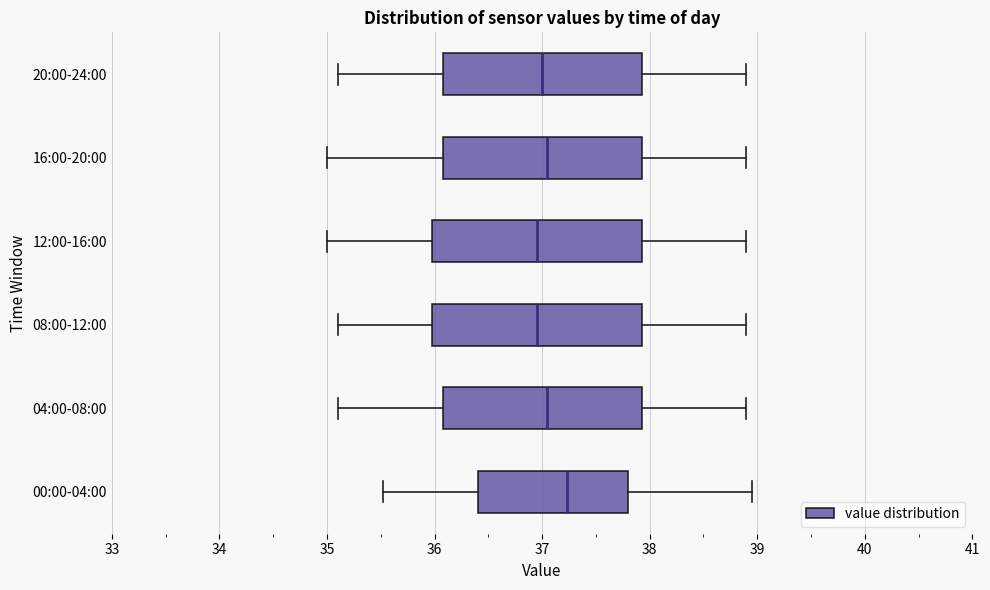

Which box's median line is the furthest to the right?

00:00-04:00